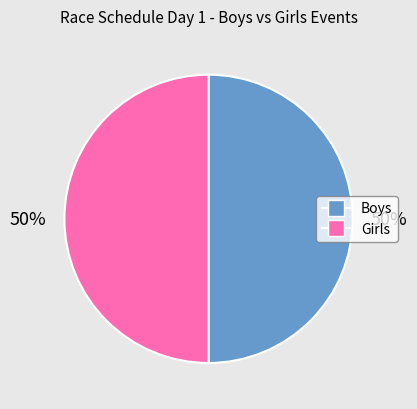

Count the number of slices in the pie.

2